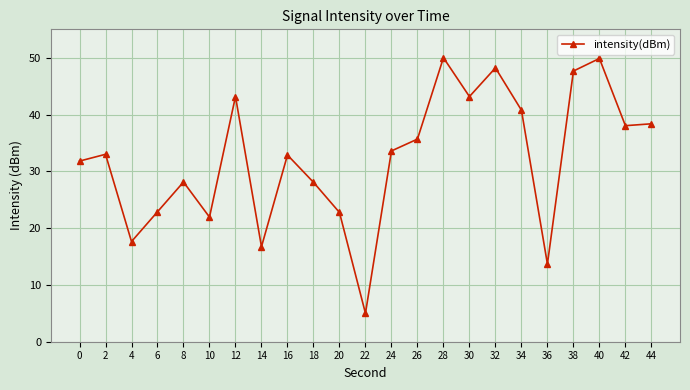

How many interior local peaks (higher than both neighbors) does the data have?

7